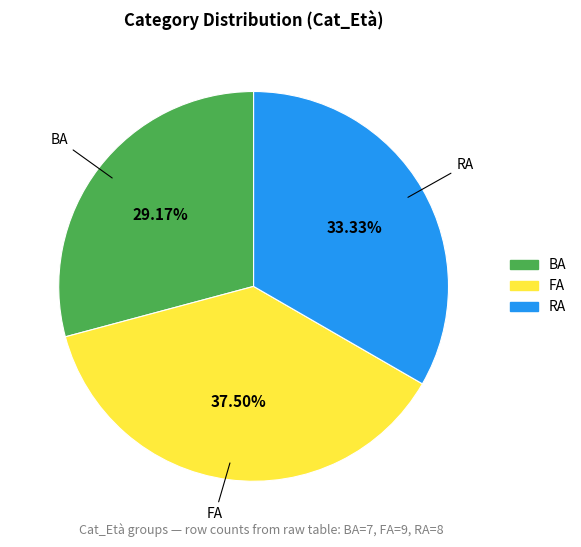

Rank the categories by value from highest to lowest.

FA, RA, BA